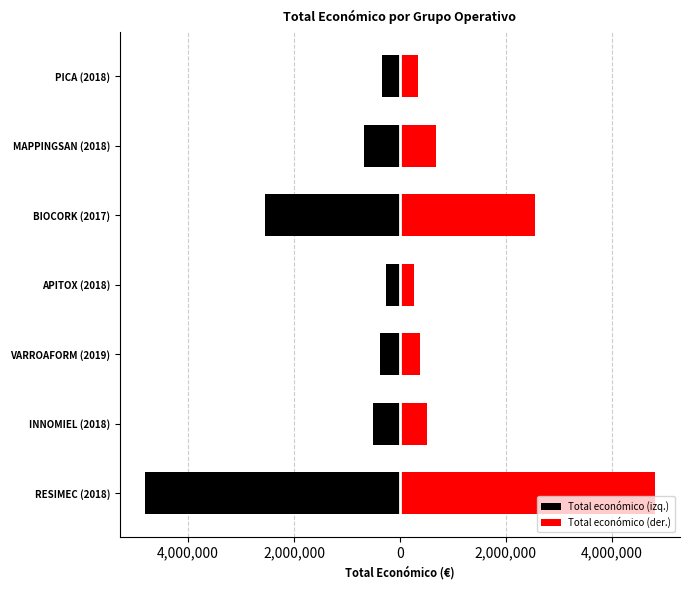

How many values in the Total económico (izq.) series exceed -508090?

3